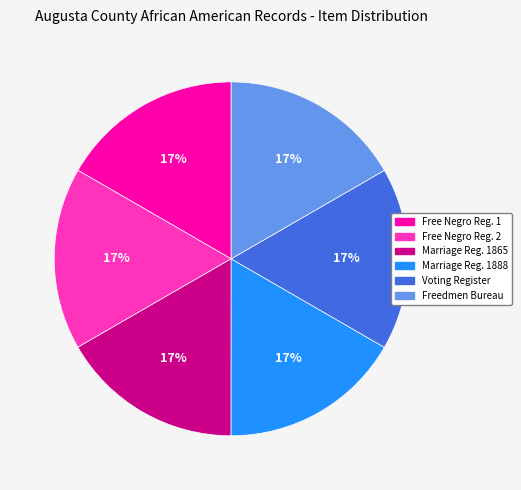

The Free Negro Reg. 2 slice represents 17% of the pie. True or false?

True